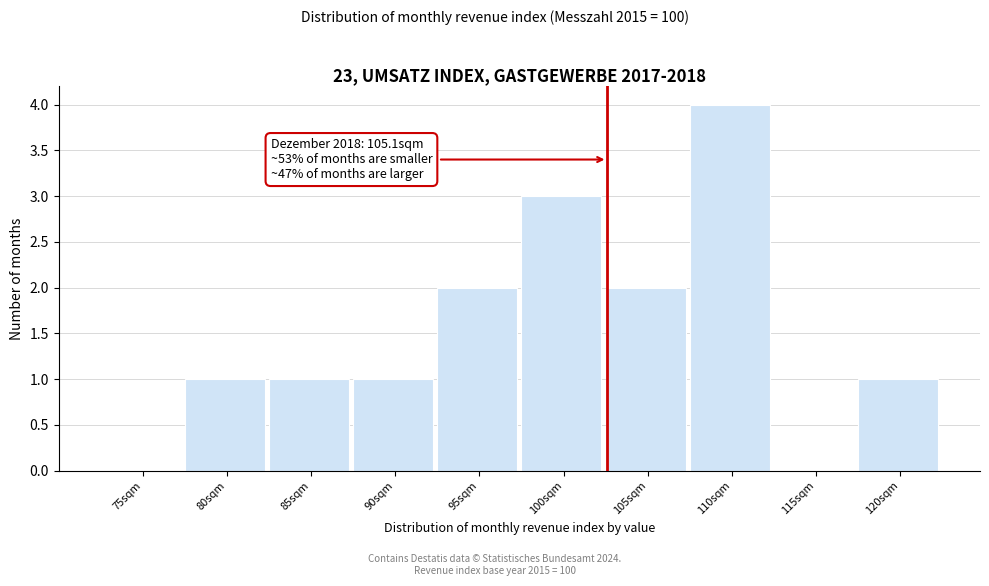

Reading left to right, extract all data points from this chart.

75sqm=0	80sqm=1	85sqm=1	90sqm=1	95sqm=2	100sqm=3	105sqm=2	110sqm=4	115sqm=0	120sqm=1